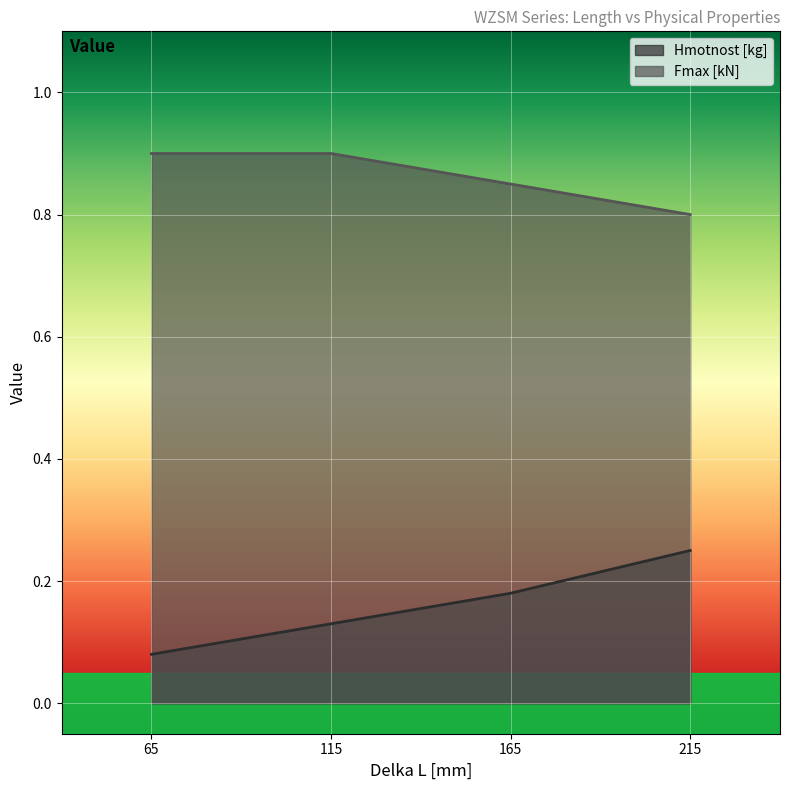

At how many categories does at least one series exceed 0?

4